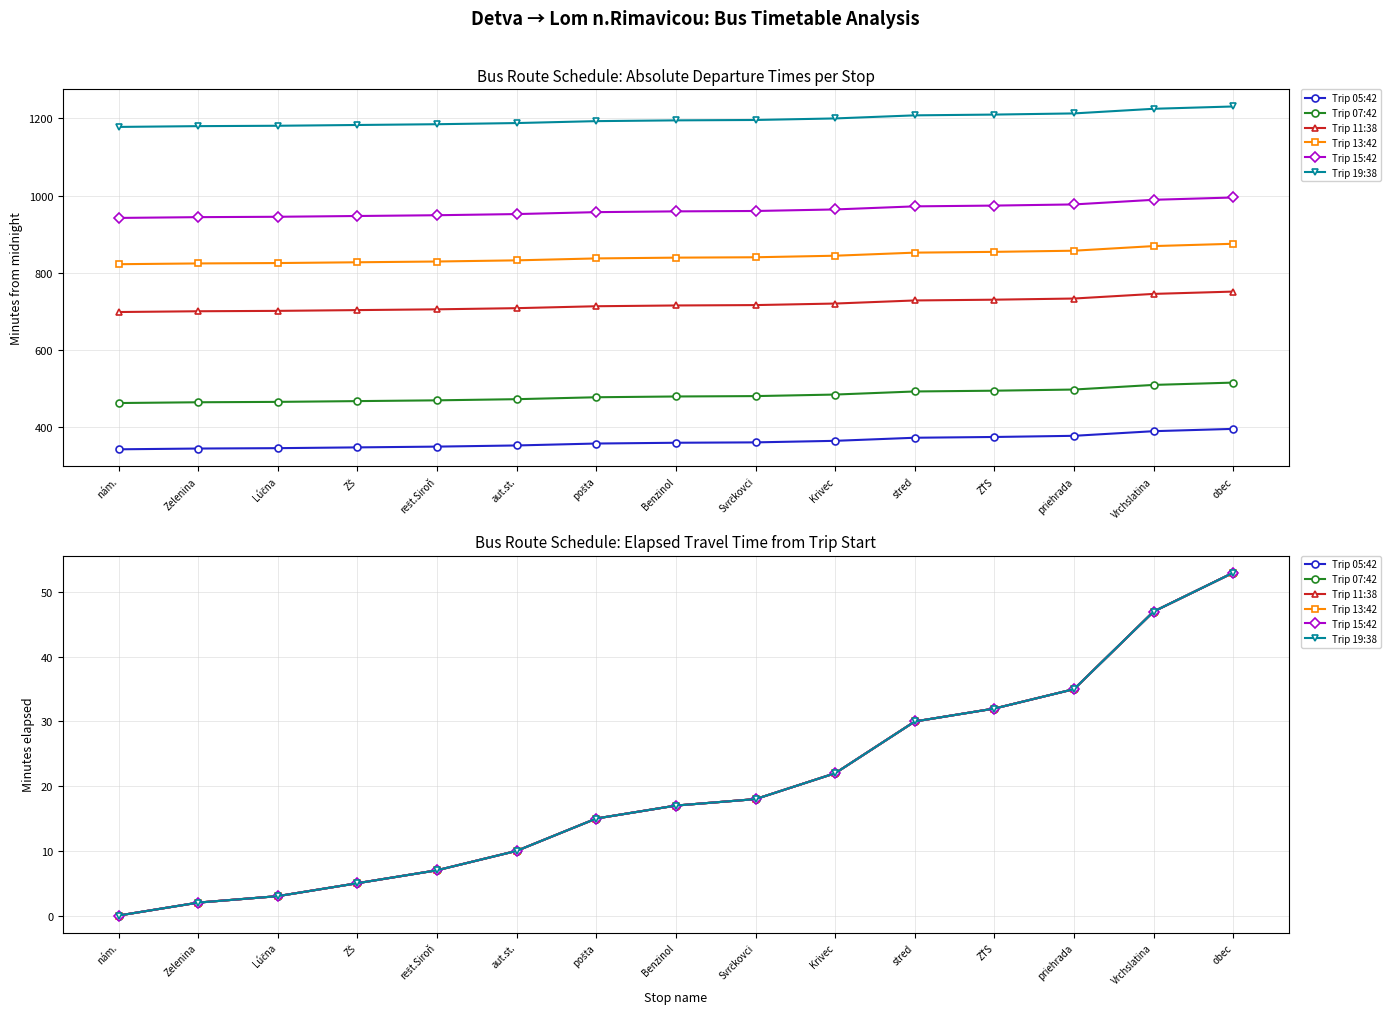

How many data points in Trip 05:42 are less than 17?

7